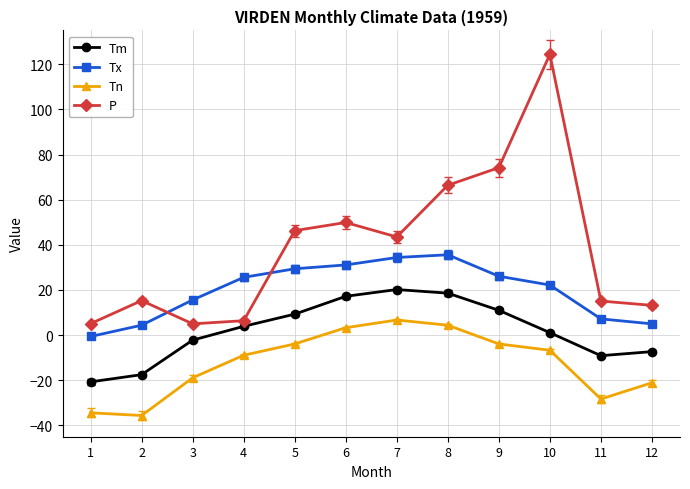

In P, how many points are higher than both neighbors (excluding endpoints)?

3